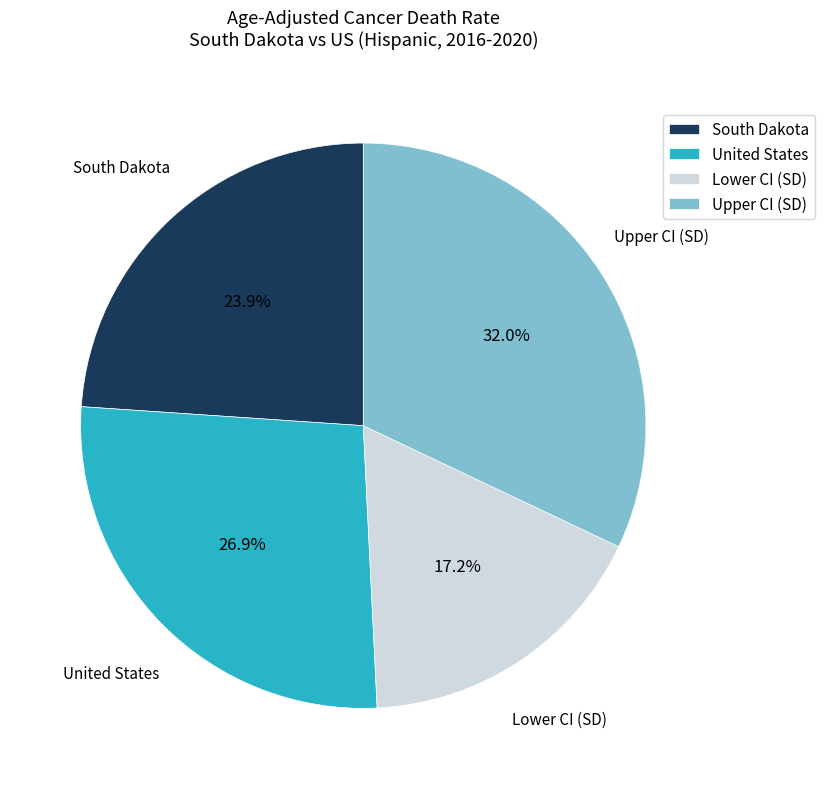

Which slice is the largest?

Upper CI (SD)